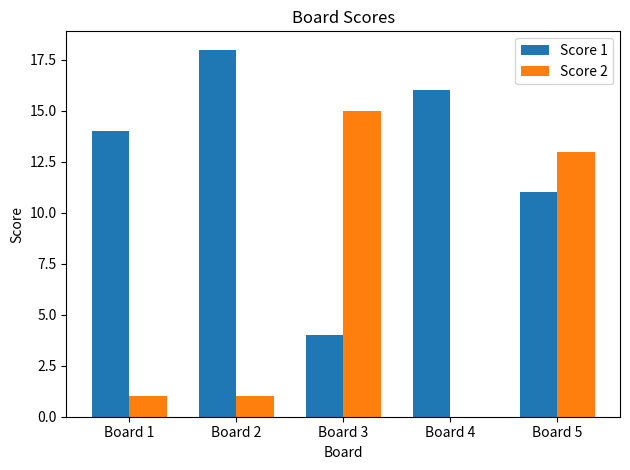

The Score 2 series shows 15 at Board 3. True or false?

True